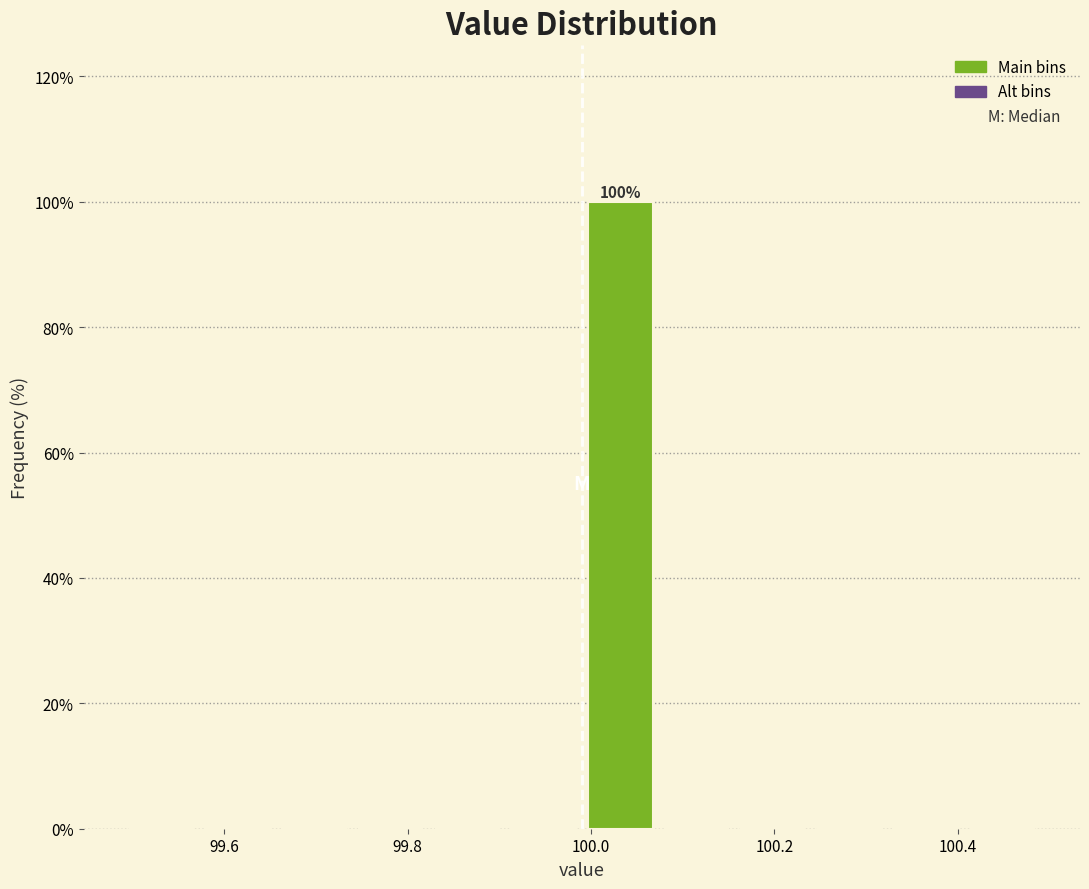

Which range on the x-axis has the tallest bar?

100.00 to 100.08